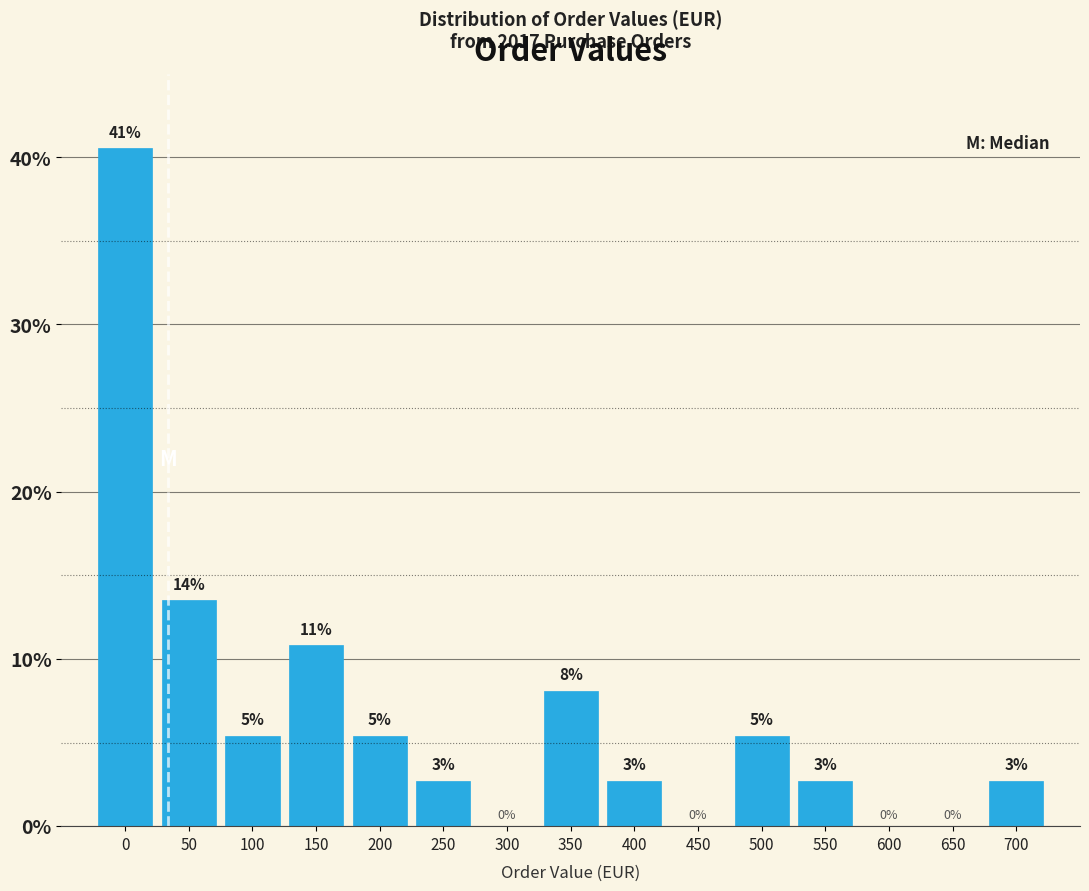

Are the bars horizontal?

No